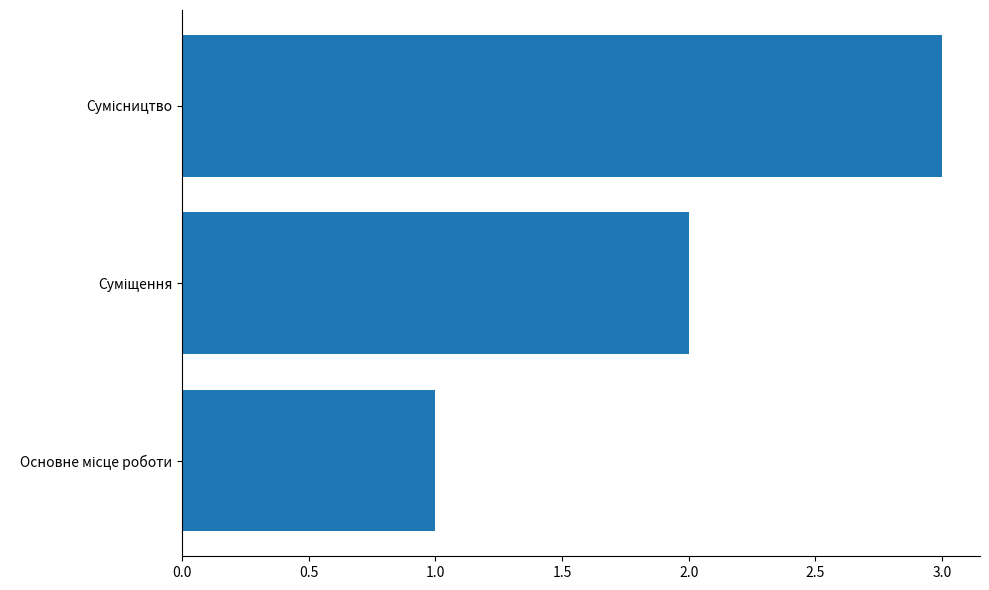

What is the sum of all values?

6